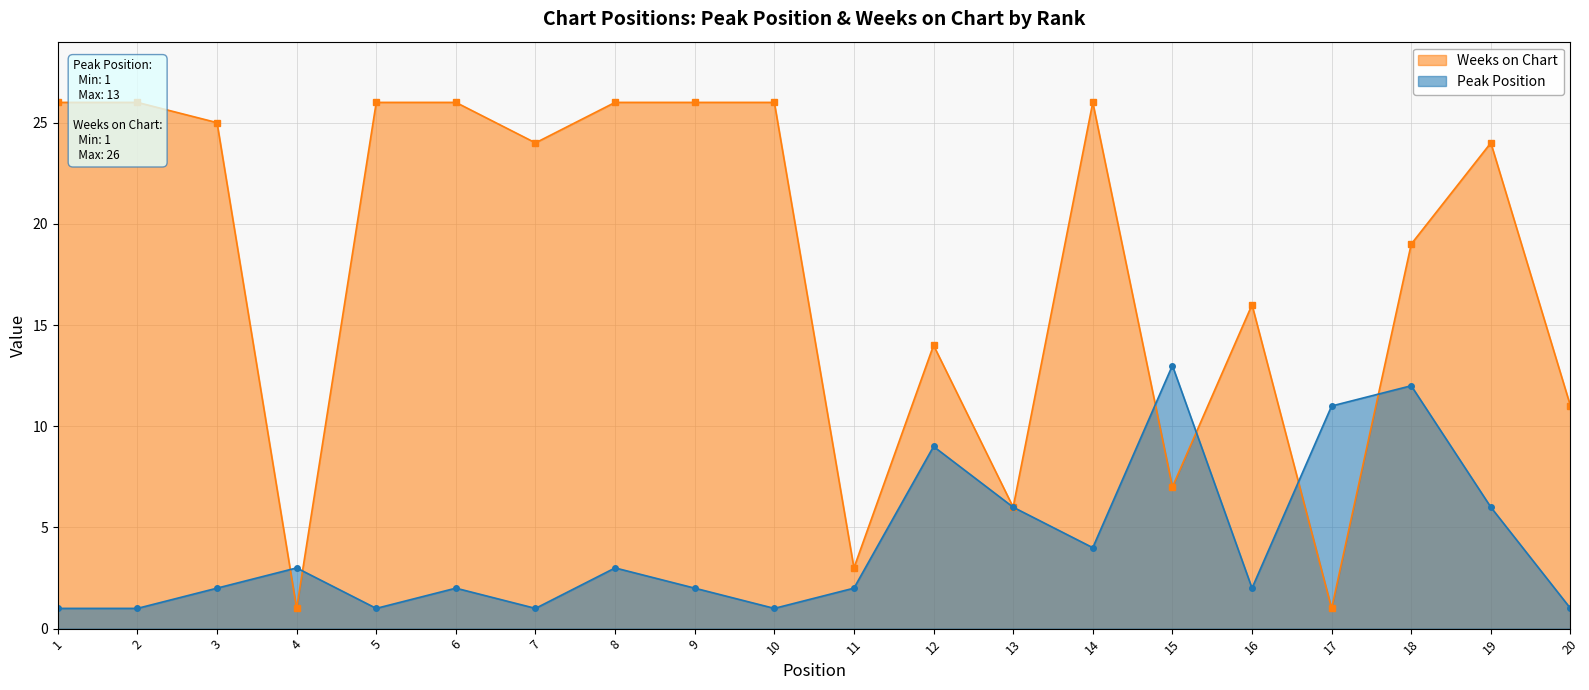

What value does the Peak Position series have at 13, to the nearest 10?

10